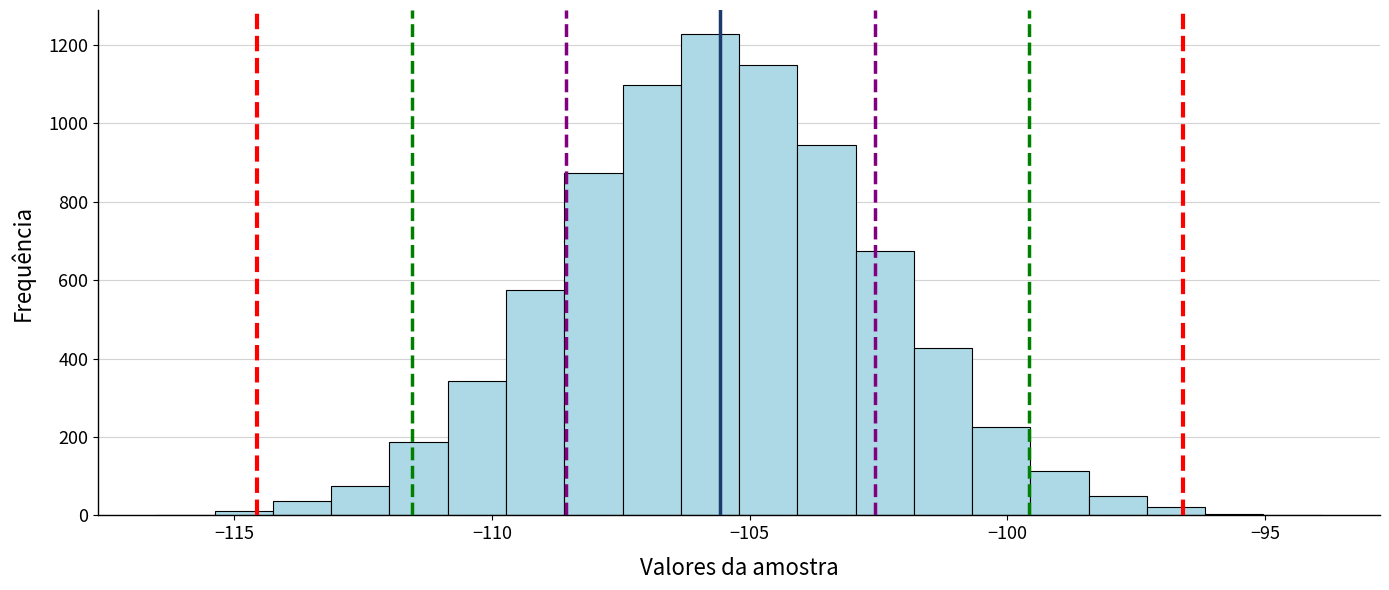

Read against the x-axis, roughly where is the centre of the tallest bar?

-106.0